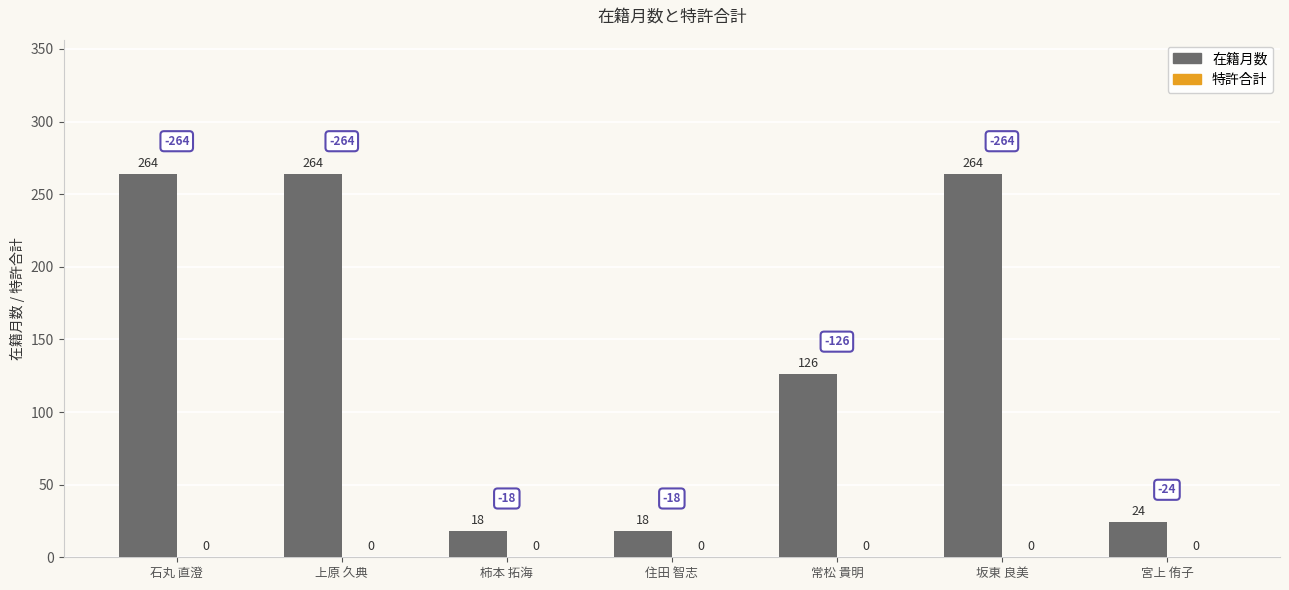

What position from the left is 宮上 侑子?

7